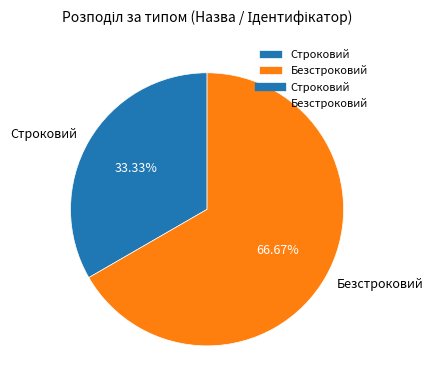

Is there a majority slice in this chart?

Yes